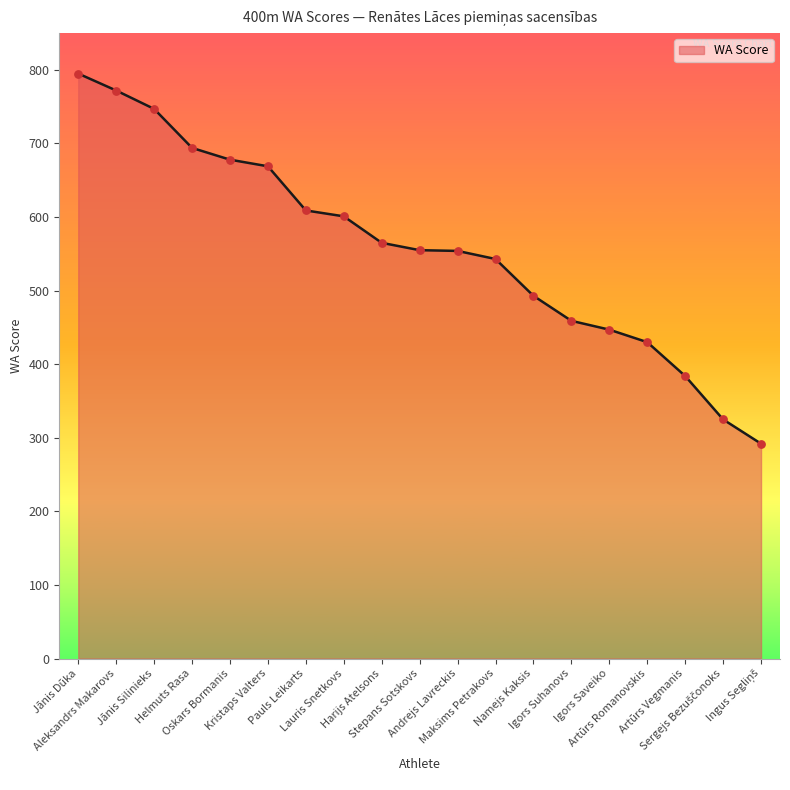

Between Pauls Leikarts and Lauris Snetkovs, which is larger?

Pauls Leikarts